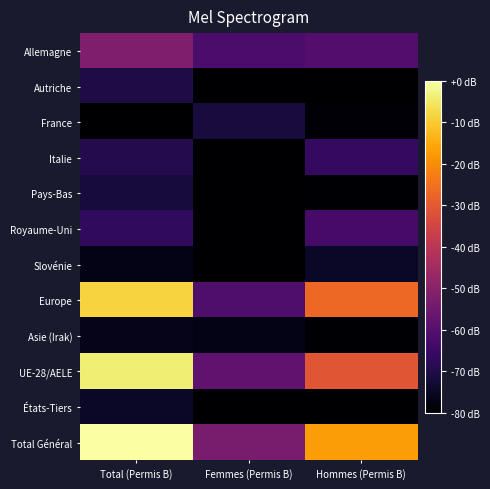

Reading right to left, extract all data points from this chart.

Allemagne: Hommes (Permis B)=-60.4	Femmes (Permis B)=-62.0	Total (Permis B)=-52.0
Autriche: Hommes (Permis B)=-79.9	Femmes (Permis B)=-79.9	Total (Permis B)=-70.4
France: Hommes (Permis B)=-78.8	Femmes (Permis B)=-71.4	Total (Permis B)=-81.1
Italie: Hommes (Permis B)=-65.9	Femmes (Permis B)=-85.8	Total (Permis B)=-69.1
Pays-Bas: Hommes (Permis B)=-79.6	Femmes (Permis B)=-83.5	Total (Permis B)=-71.8
Royaume-Uni: Hommes (Permis B)=-62.9	Femmes (Permis B)=-82.3	Total (Permis B)=-67.0
Slovénie: Hommes (Permis B)=-74.4	Femmes (Permis B)=-82.5	Total (Permis B)=-76.6
Europe: Hommes (Permis B)=-26.9	Femmes (Permis B)=-61.4	Total (Permis B)=-8.5
Asie (Irak): Hommes (Permis B)=-79.4	Femmes (Permis B)=-76.6	Total (Permis B)=-76.3
UE-28/AELE: Hommes (Permis B)=-30.7	Femmes (Permis B)=-57.8	Total (Permis B)=-4.0
États-Tiers: Hommes (Permis B)=-81.0	Femmes (Permis B)=-84.0	Total (Permis B)=-74.5
Total Général: Hommes (Permis B)=-17.4	Femmes (Permis B)=-53.4	Total (Permis B)=5.4